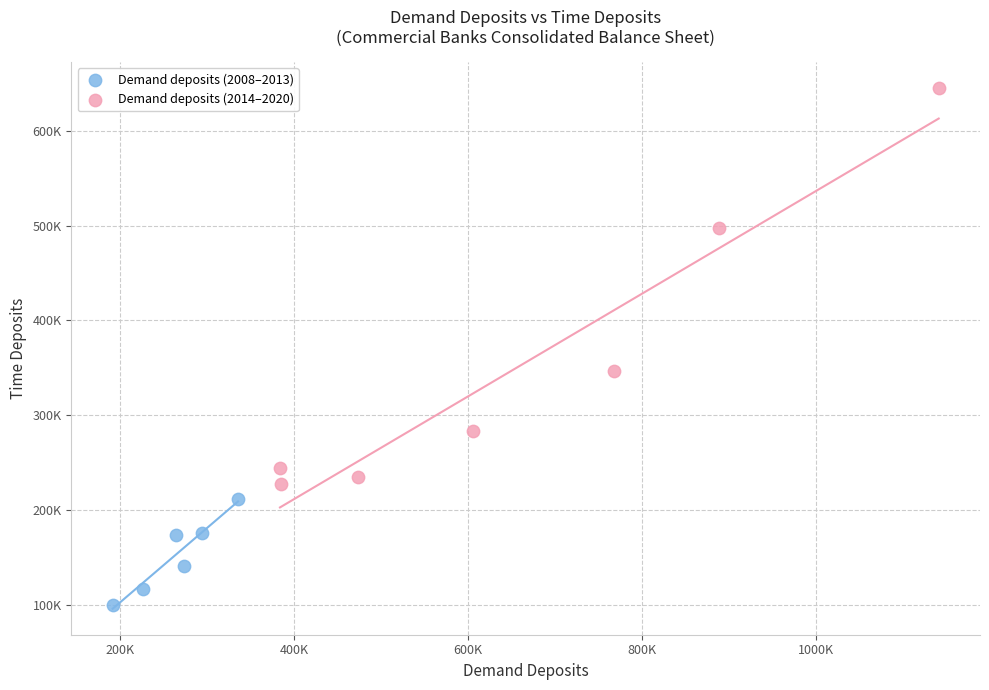

Which series reaches the maximum Y coordinate?

Demand deposits (2014–2020)